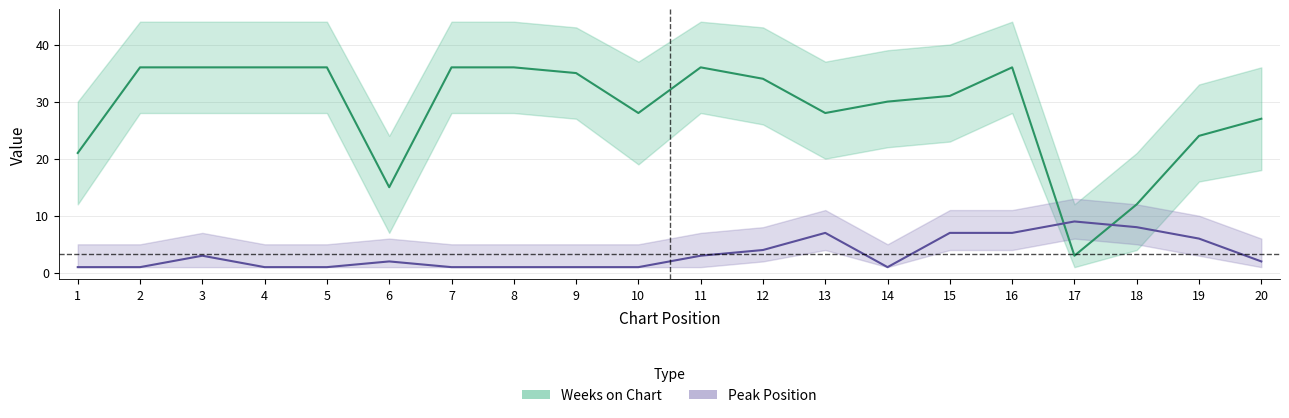

List the series in order of their peak value, highest first.

Weeks on Chart, Peak Position